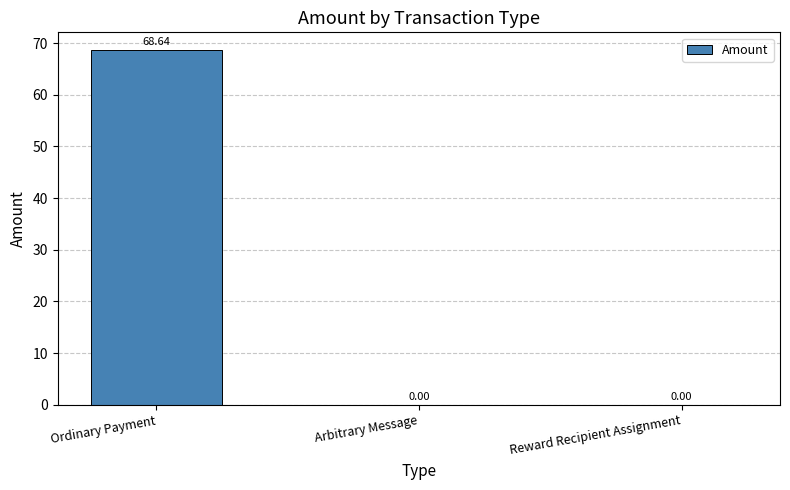

True or false: the data shows 68.6 at Ordinary Payment.

True